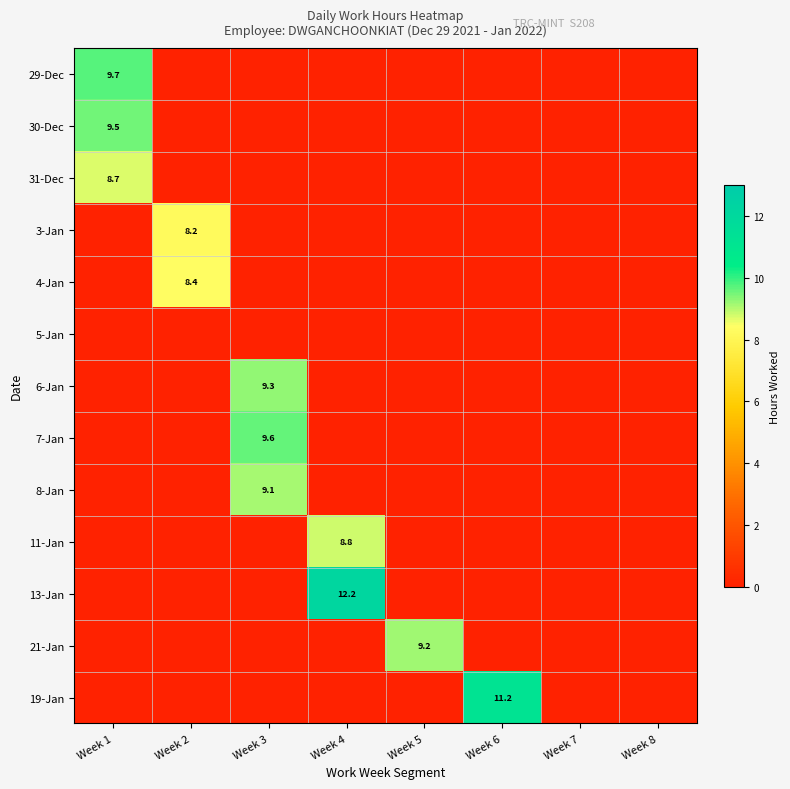

Is the value of 5-Jan at Week 7 greater than the value of 31-Dec at Week 5?

No